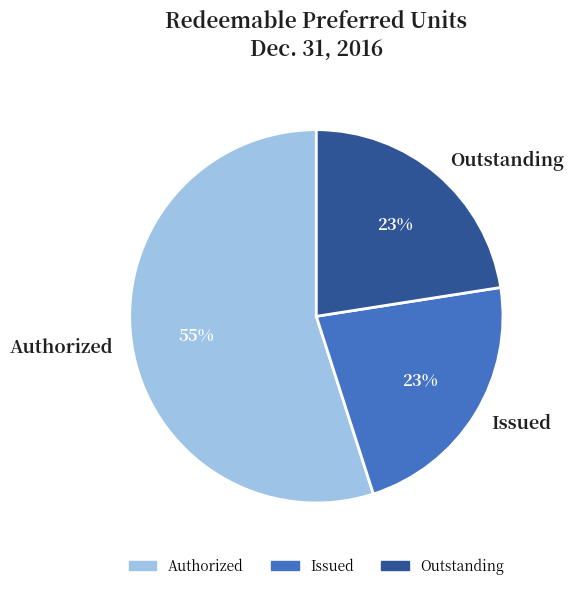

Is there a majority slice in this chart?

Yes